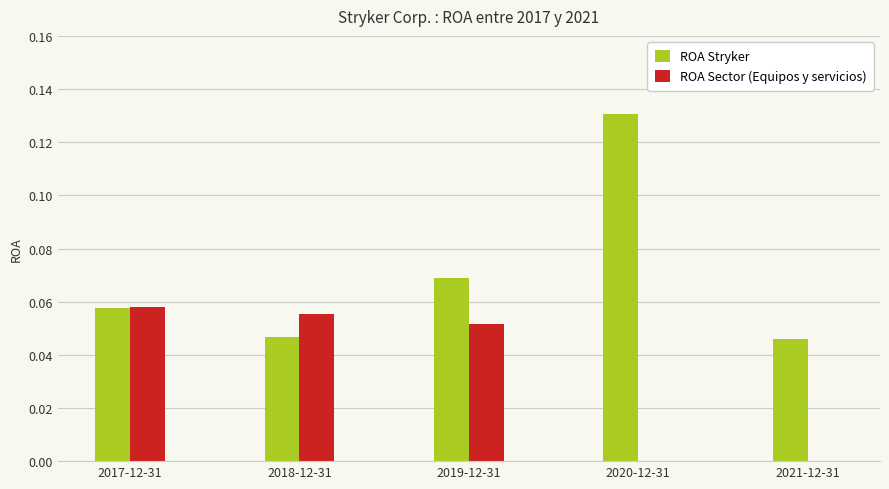

Is it true that ROA Sector (Equipos y servicios) equals 0.0 at 2020-12-31?

True